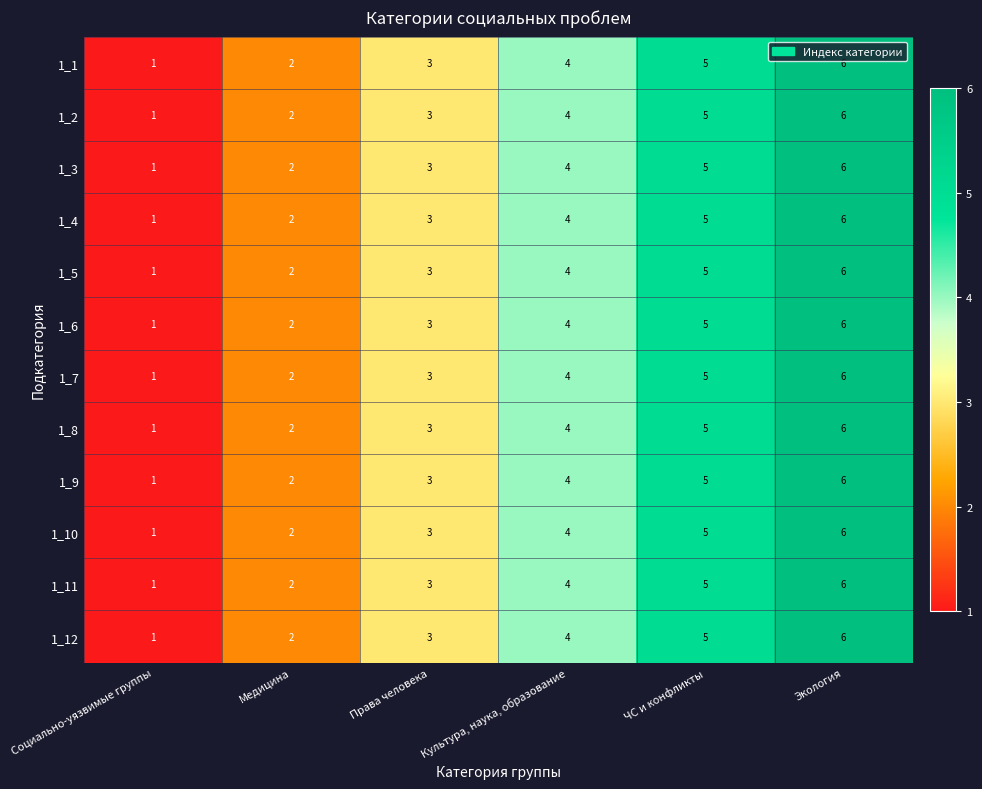

What is the sum of all 1_2 values?

21